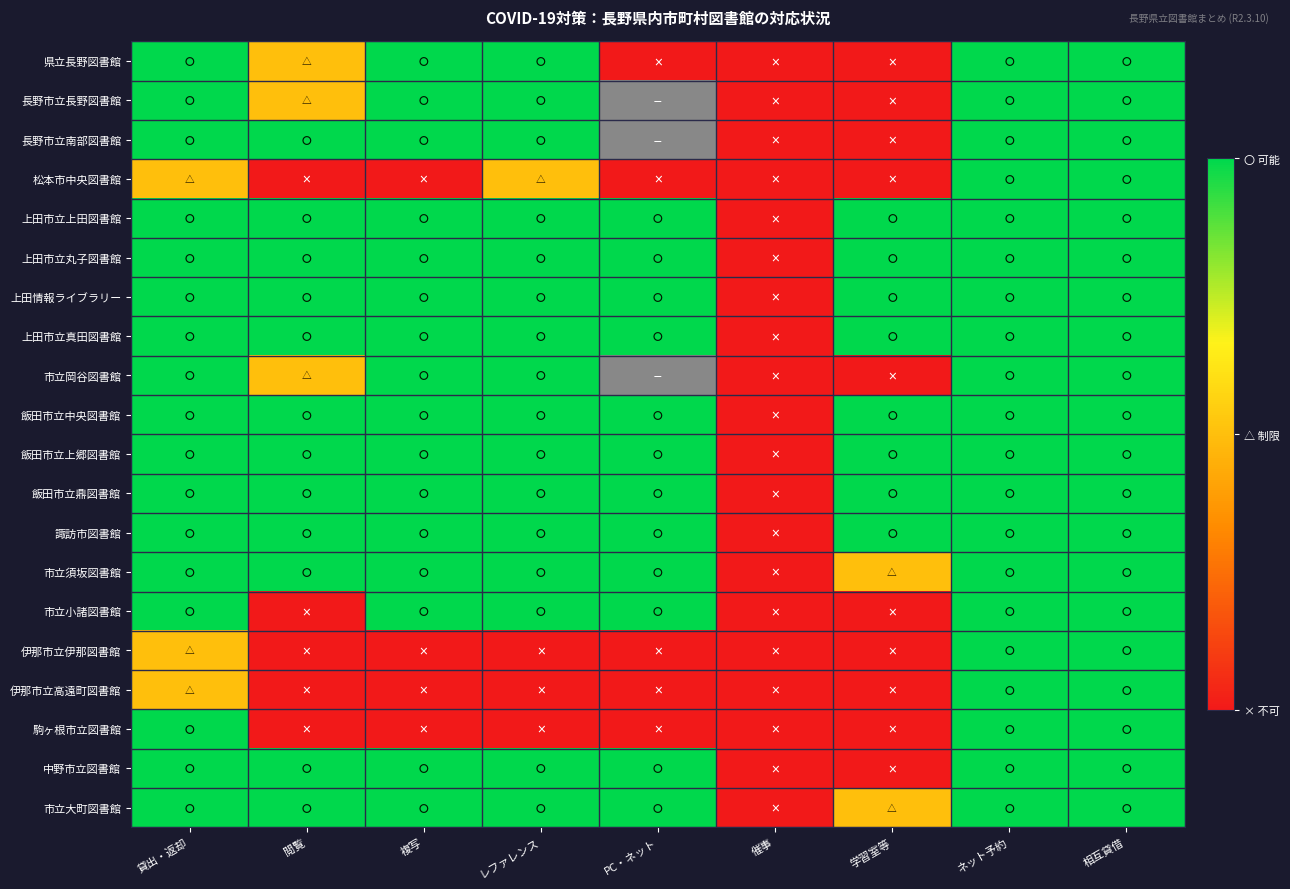

Is the value of 中野市立図書館 at 相互貸借 greater than the value of 伊那市立高遠町図書館 at 貸出・返却?

Yes